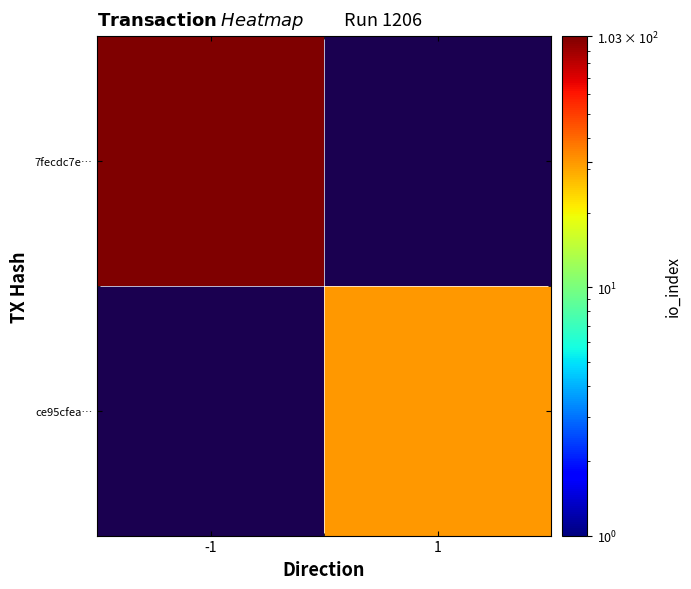

At how many categories does at least one series exceed 52?

1